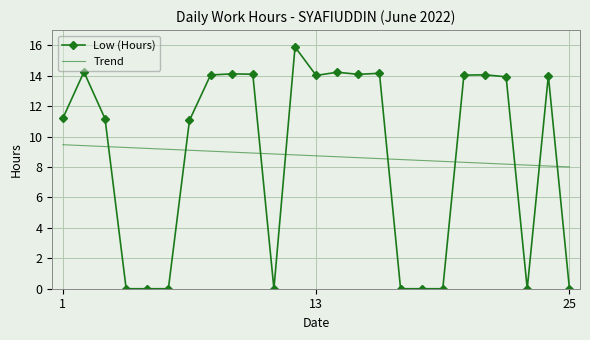

Rank the series by their maximum value, from highest to lowest.

Low (Hours), Trend